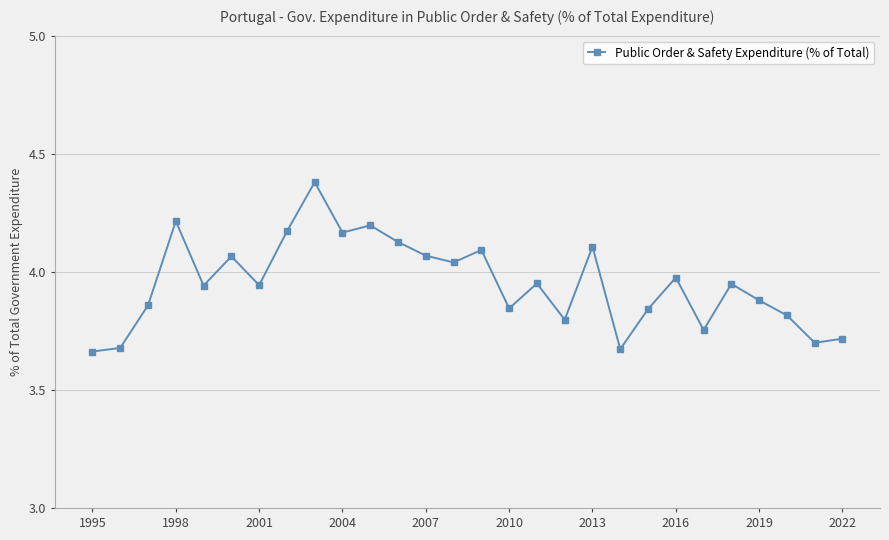

What is the difference between the maximum and minimum values?

0.7